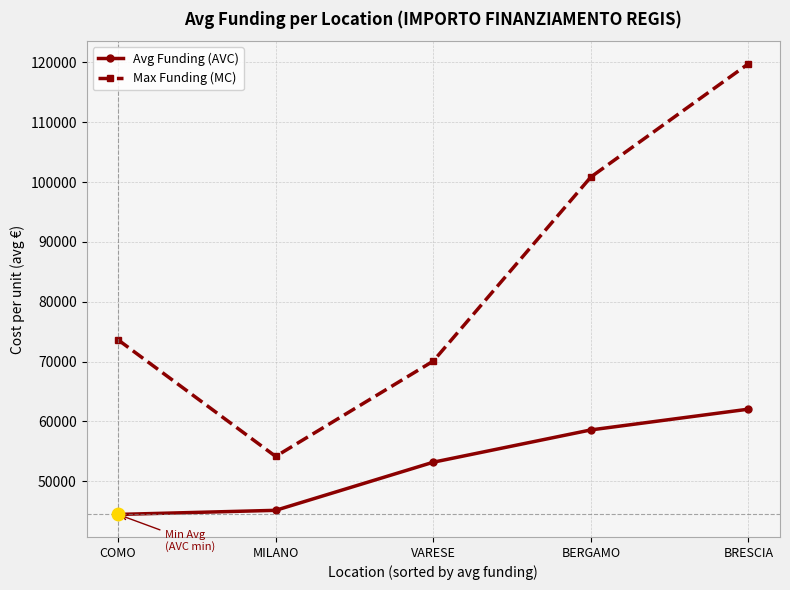

Does the chart have visible grid lines?

Yes